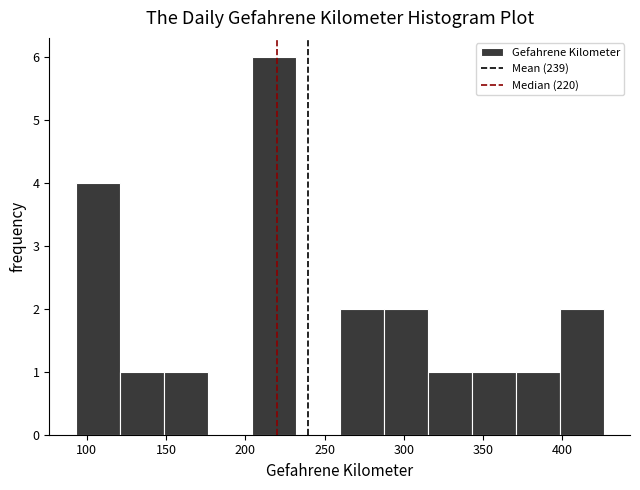

Over which range of the x-axis is the bar tallest?

205 to 230